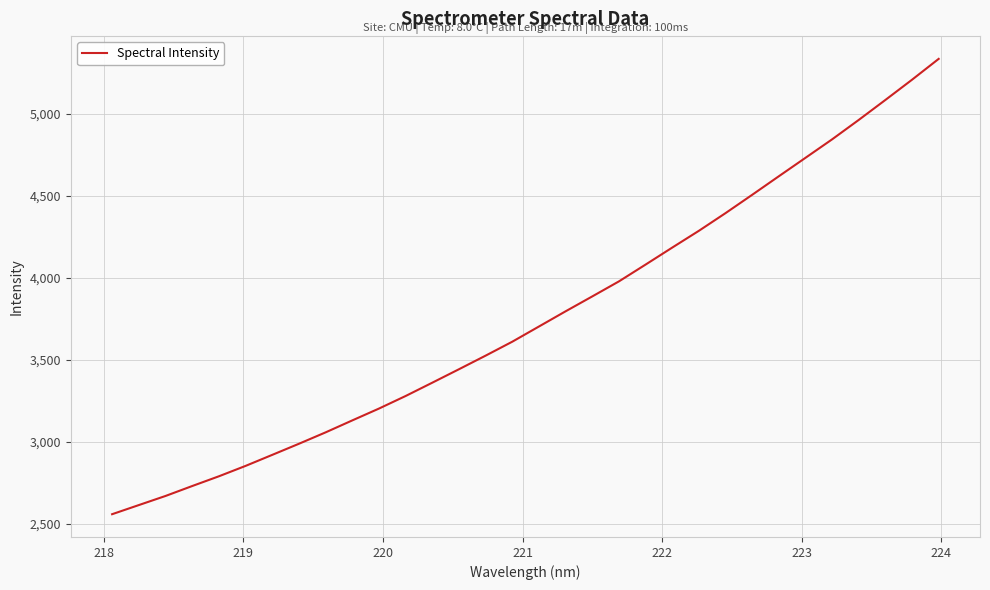

What is the minimum value shown in the chart?

2558.9